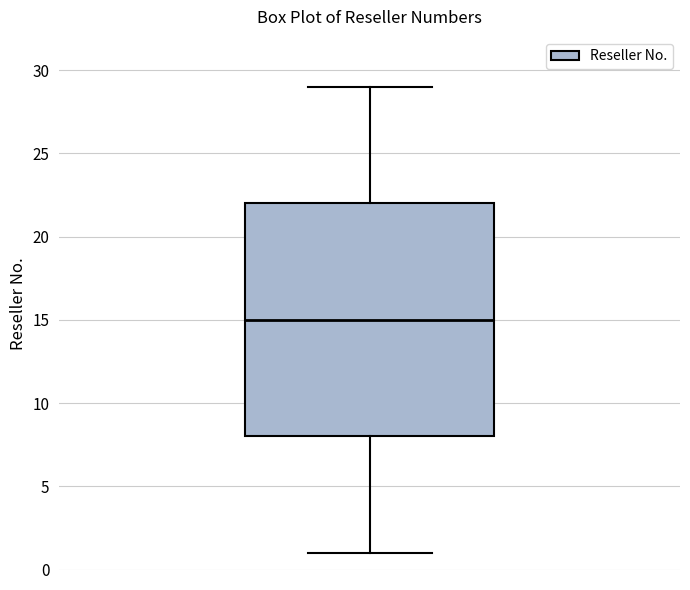

Transcribe this box plot: give where the median line is, the range the box spans, and where the two whiskers end, as read against the y-axis. The values are not printed on the chart, so give them approximately, as read against the axis.

median 15, box 8 to 22, whiskers 1 to 29